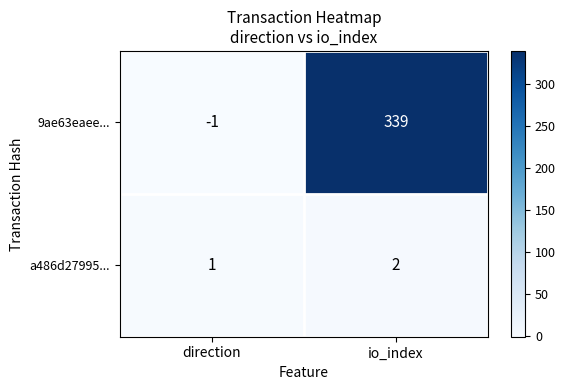

What is the approximate value of 9ae63eaee... at io_index?

339